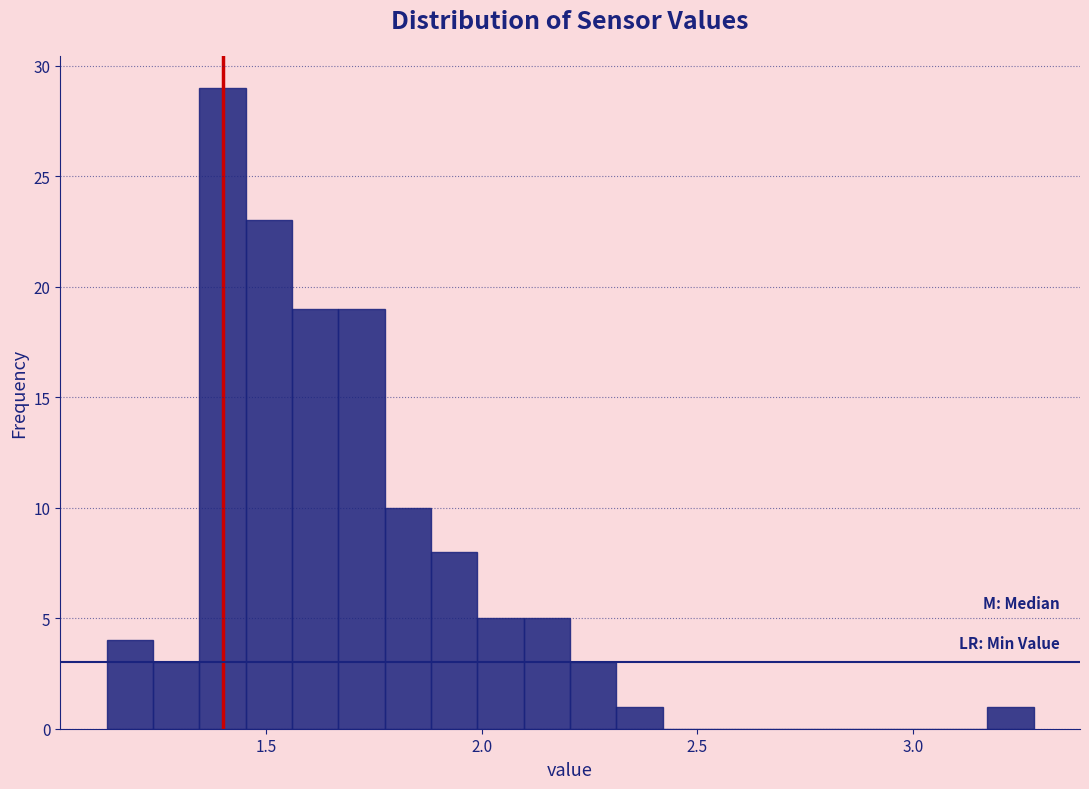

Around what value on the x-axis is the tallest bar? Give the approximate position of its centre, as read against the axis.

1.40